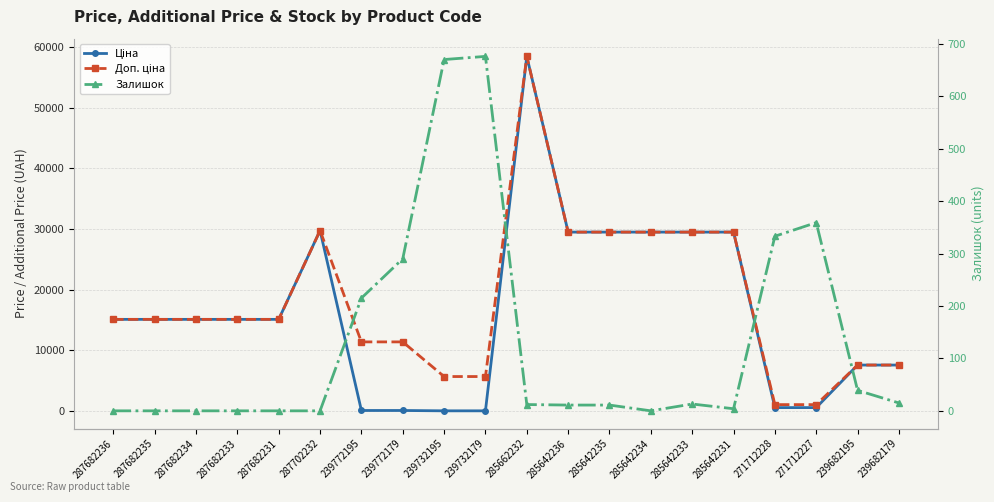

Which series changed the most between 285642235 and 285642233?

Залишок